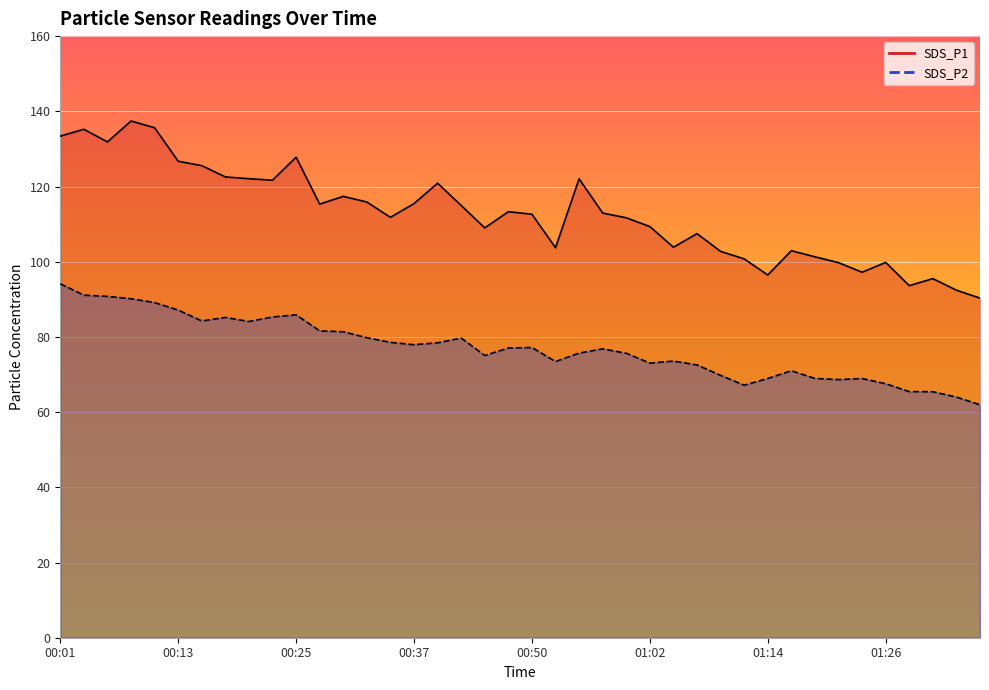

Reading right to left, what are all the values shown in this chart?

SDS_P1: 01:36=90.3	01:34=92.4	01:31=95.5	01:29=93.6	01:26=99.8	01:24=97.2	01:21=99.8	01:19=101.3	01:17=102.9	01:14=96.5	01:12=100.8	01:09=102.8	01:07=107.5	01:04=103.8	01:02=109.3	00:59=111.7	00:57=113.0	00:55=122.0	00:52=103.7	00:50=112.6	00:47=113.3	00:45=109.0	00:42=115.0	00:40=120.9	00:37=115.5	00:35=111.8	00:33=115.9	00:30=117.4	00:28=115.3	00:25=127.8	00:23=121.7	00:20=122.1	00:18=122.5	00:16=125.5	00:13=126.7	00:11=135.6	00:08=137.4	00:06=131.8	00:03=135.2	00:01=133.4
SDS_P2: 01:36=62.0	01:34=64.0	01:31=65.4	01:29=65.5	01:26=67.5	01:24=68.9	01:21=68.7	01:19=69.0	01:17=71.0	01:14=69.0	01:12=67.2	01:09=69.8	01:07=72.5	01:04=73.6	01:02=73.0	00:59=75.7	00:57=76.8	00:55=75.7	00:52=73.5	00:50=77.2	00:47=77.0	00:45=75.0	00:42=79.7	00:40=78.4	00:37=77.9	00:35=78.5	00:33=79.8	00:30=81.4	00:28=81.6	00:25=85.9	00:23=85.3	00:20=84.1	00:18=85.2	00:16=84.2	00:13=87.1	00:11=89.1	00:08=90.2	00:06=90.8	00:03=91.1	00:01=94.1